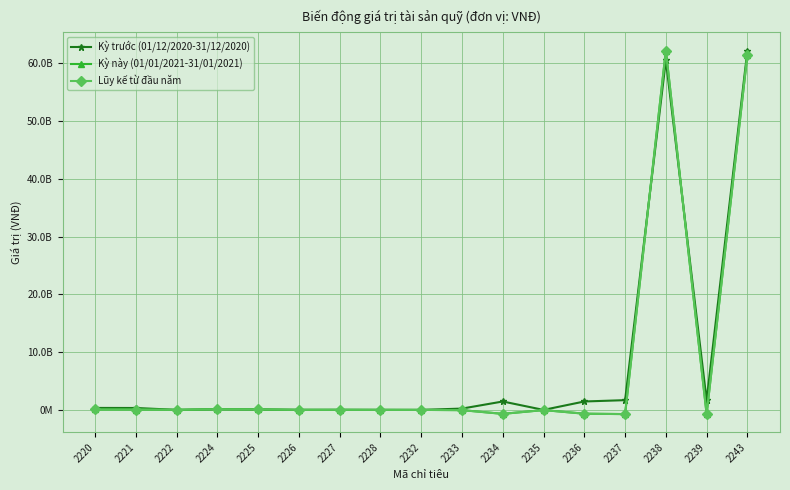

Which category has the lowest value in the Kỳ này (01/01/2021-31/01/2021) series?

2237